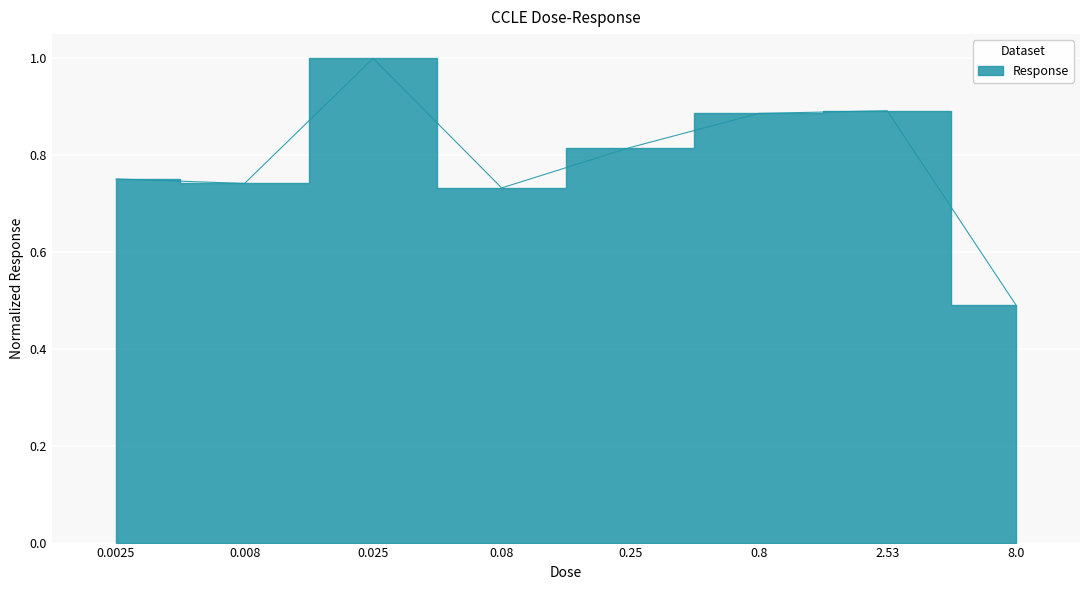

What is the label of the 2nd point from the right?

2.53